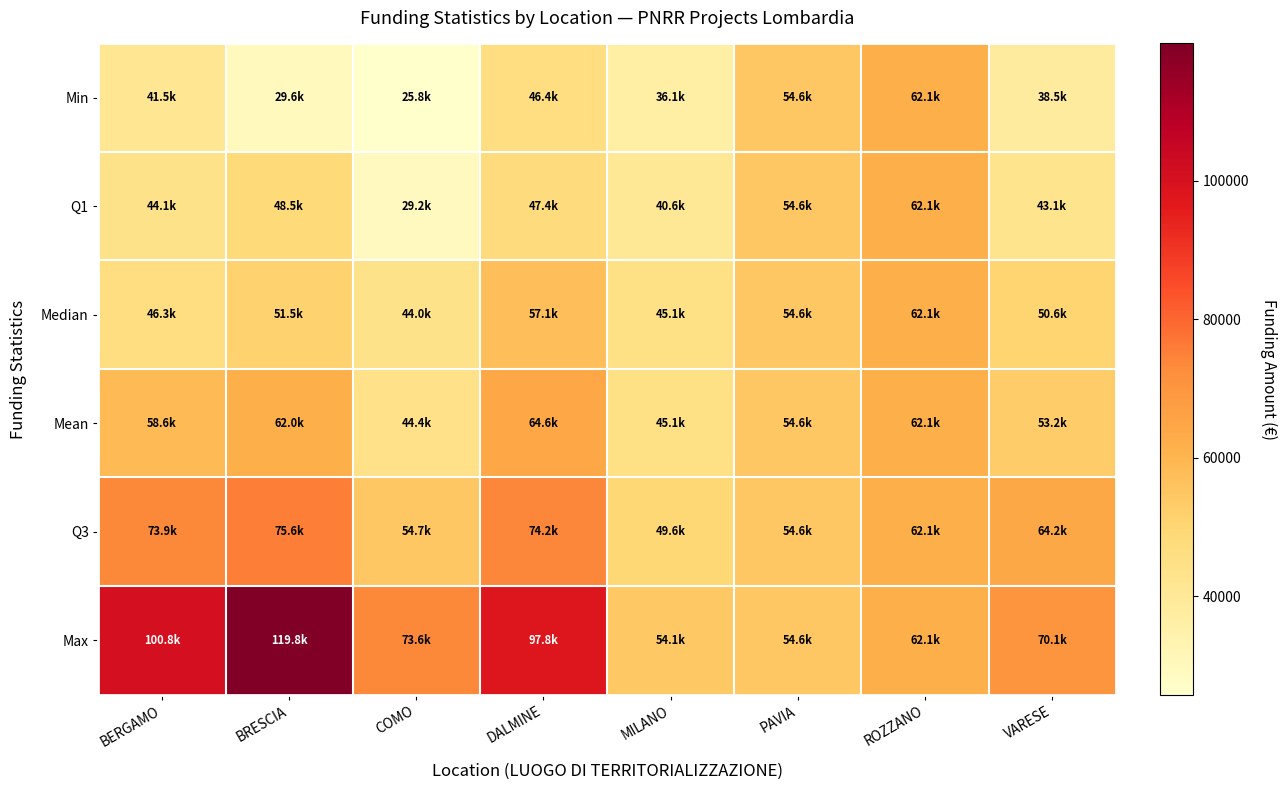

Reading right to left, transcribe all the data shown in this chart.

Min: VARESE=38513.5	ROZZANO=62062.4	PAVIA=54577.6	MILANO=36123.8	DALMINE=46386.6	COMO=25842.4	BRESCIA=29640.7	BERGAMO=41496.0
Q1: VARESE=43059.1	ROZZANO=62062.4	PAVIA=54577.6	MILANO=40629.0	DALMINE=47442.5	COMO=29160.6	BRESCIA=48488.4	BERGAMO=44080.6
Median: VARESE=50551.0	ROZZANO=62062.4	PAVIA=54577.6	MILANO=45134.3	DALMINE=57094.1	COMO=44036.1	BRESCIA=51504.7	BERGAMO=46312.5
Mean: VARESE=53178.4	ROZZANO=62062.4	PAVIA=54577.6	MILANO=45134.3	DALMINE=64596.7	COMO=44448.1	BRESCIA=62045.7	BERGAMO=58575.1
Q3: VARESE=64249.0	ROZZANO=62062.4	PAVIA=54577.6	MILANO=49639.6	DALMINE=74248.2	COMO=54650.6	BRESCIA=75588.3	BERGAMO=73886.6
Max: VARESE=70077.9	ROZZANO=62062.4	PAVIA=54577.6	MILANO=54144.9	DALMINE=97812.0	COMO=73636.1	BRESCIA=119783.4	BERGAMO=100847.1